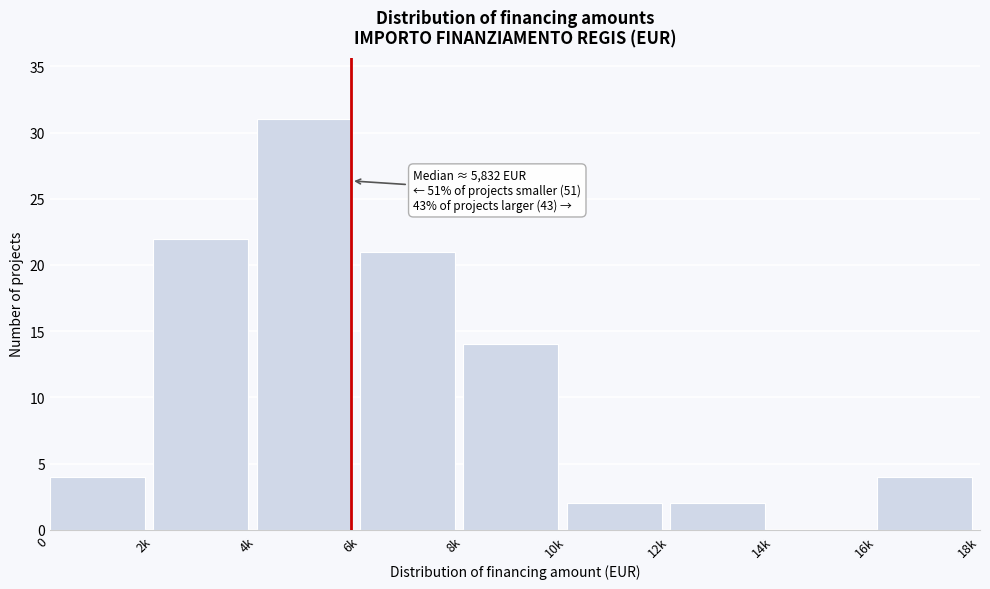

Reading left to right, transcribe all the data shown in this chart.

0=4	2k=22	4k=31	6k=21	8k=14	10k=2	12k=2	14k=0	16k=4